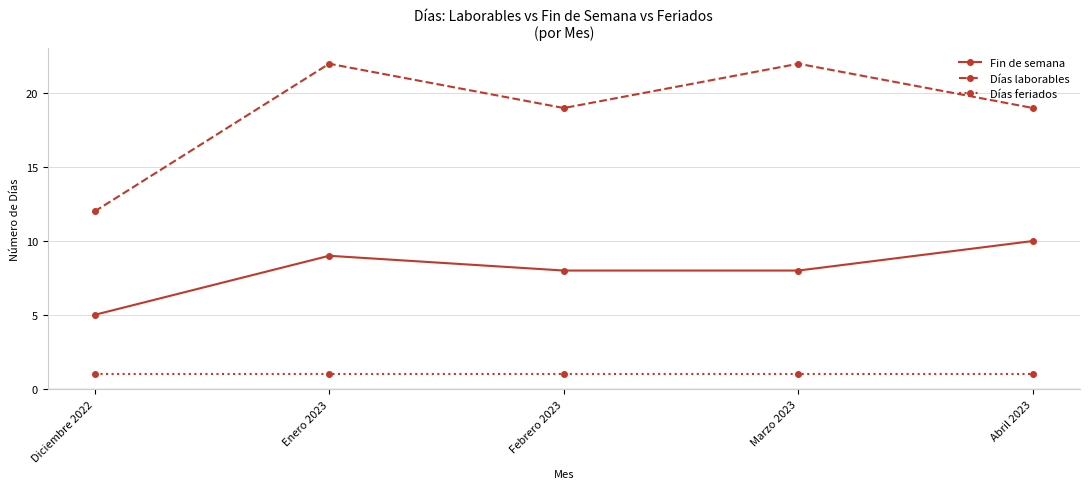

Which series changed the most between Diciembre 2022 and Marzo 2023?

Días laborables